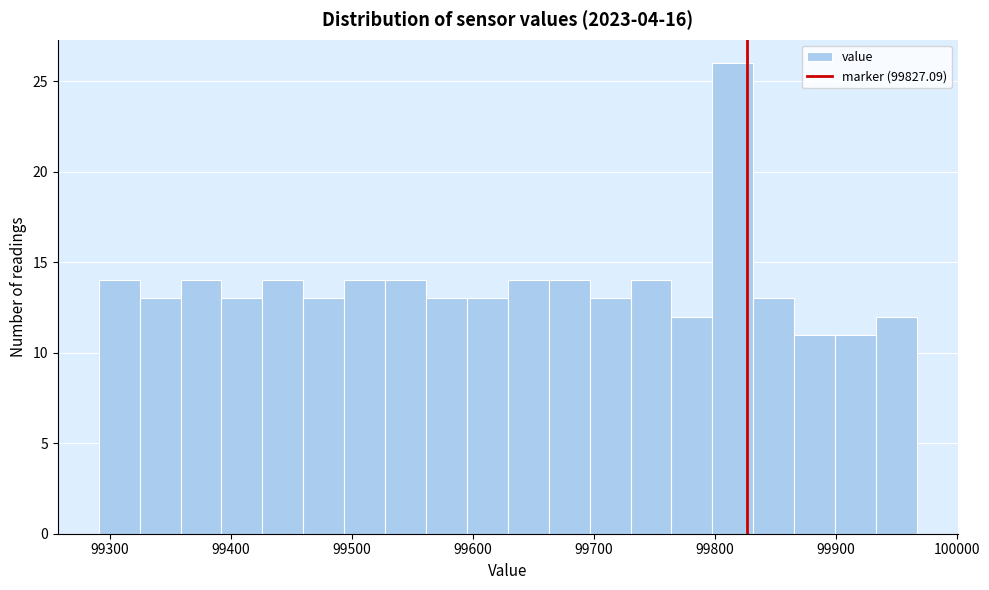

Around what value on the x-axis is the tallest bar? Give the approximate position of its centre, as read against the axis.

99810